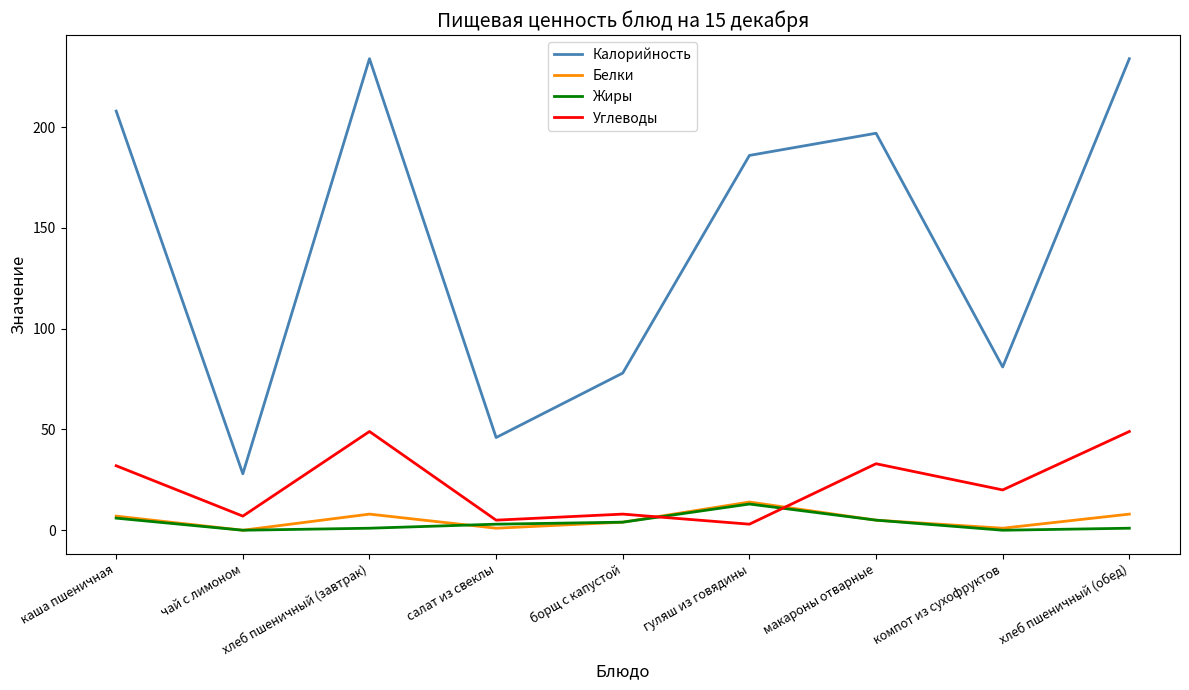

Which series has the widest spread of values?

Калорийность